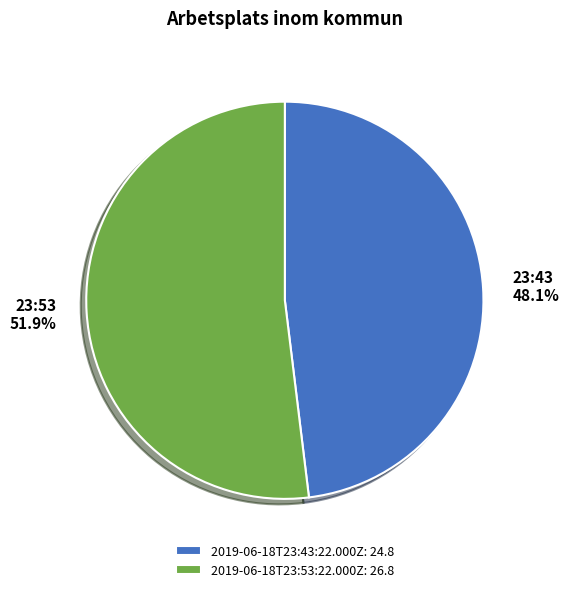

What is the ratio of the value at 2019-06-18T23:53:22.000Z to the value at 2019-06-18T23:43:22.000Z?

1.1